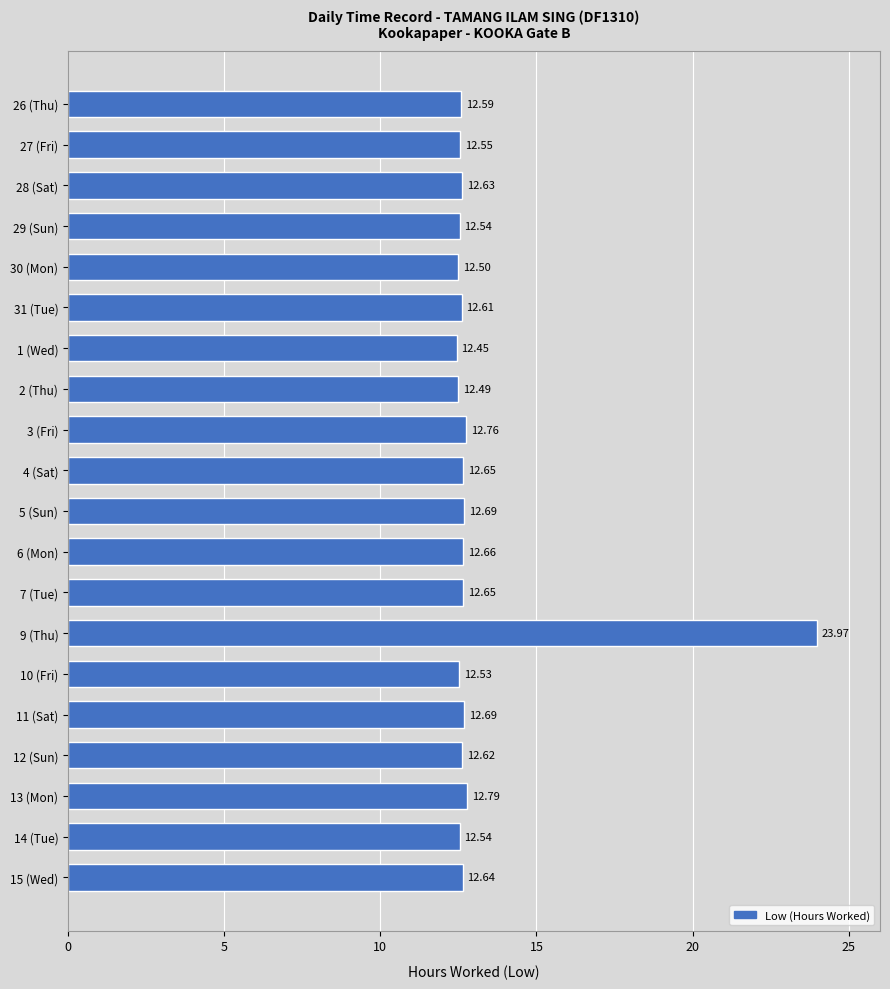

What is the average value?

13.2